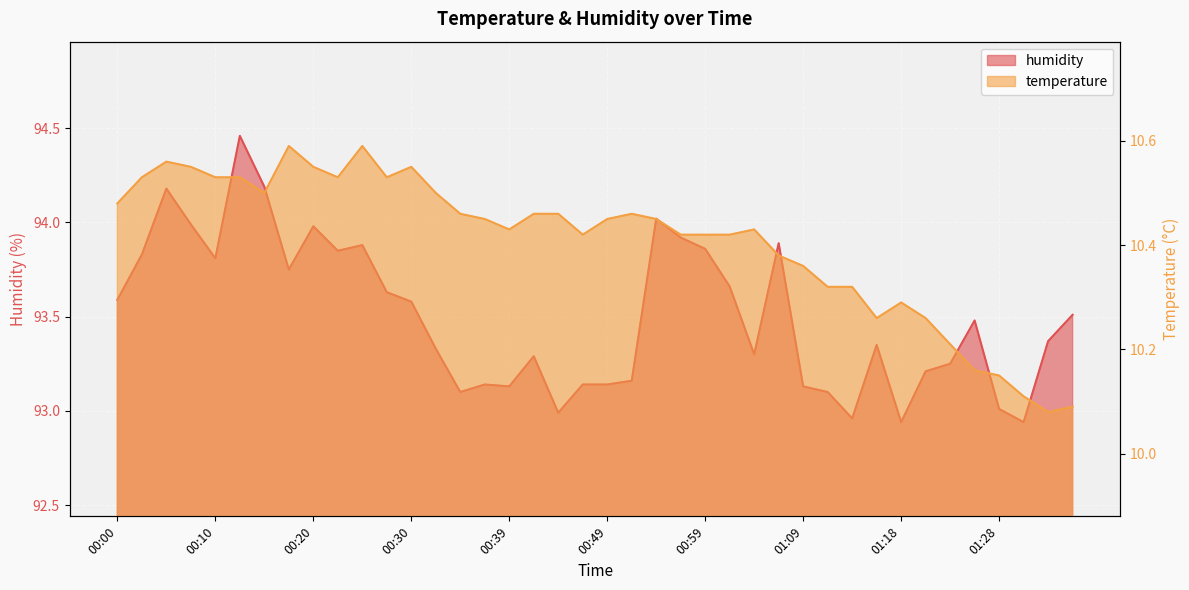

What is the greatest value displayed?

94.5